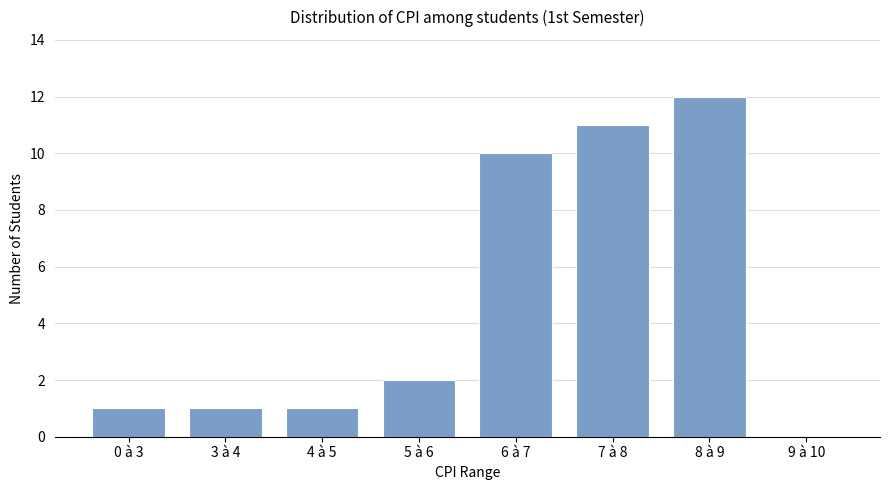

Between 5 à 6 and 9 à 10, which is larger?

5 à 6